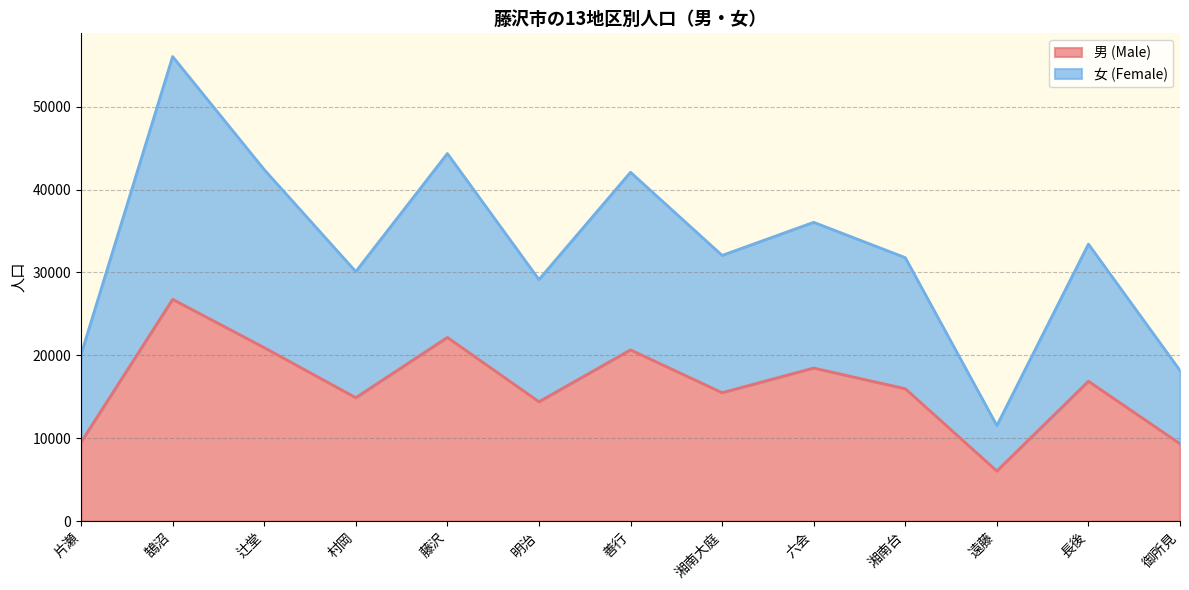

What is the difference between the highest and lowest values at 片瀬?

10579